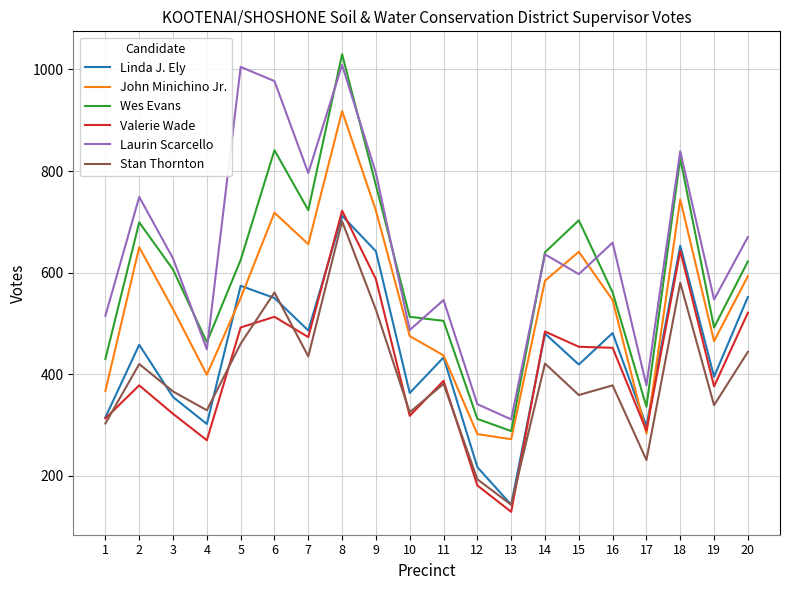

Between 5 and 6, which series saw the biggest shift?

Wes Evans